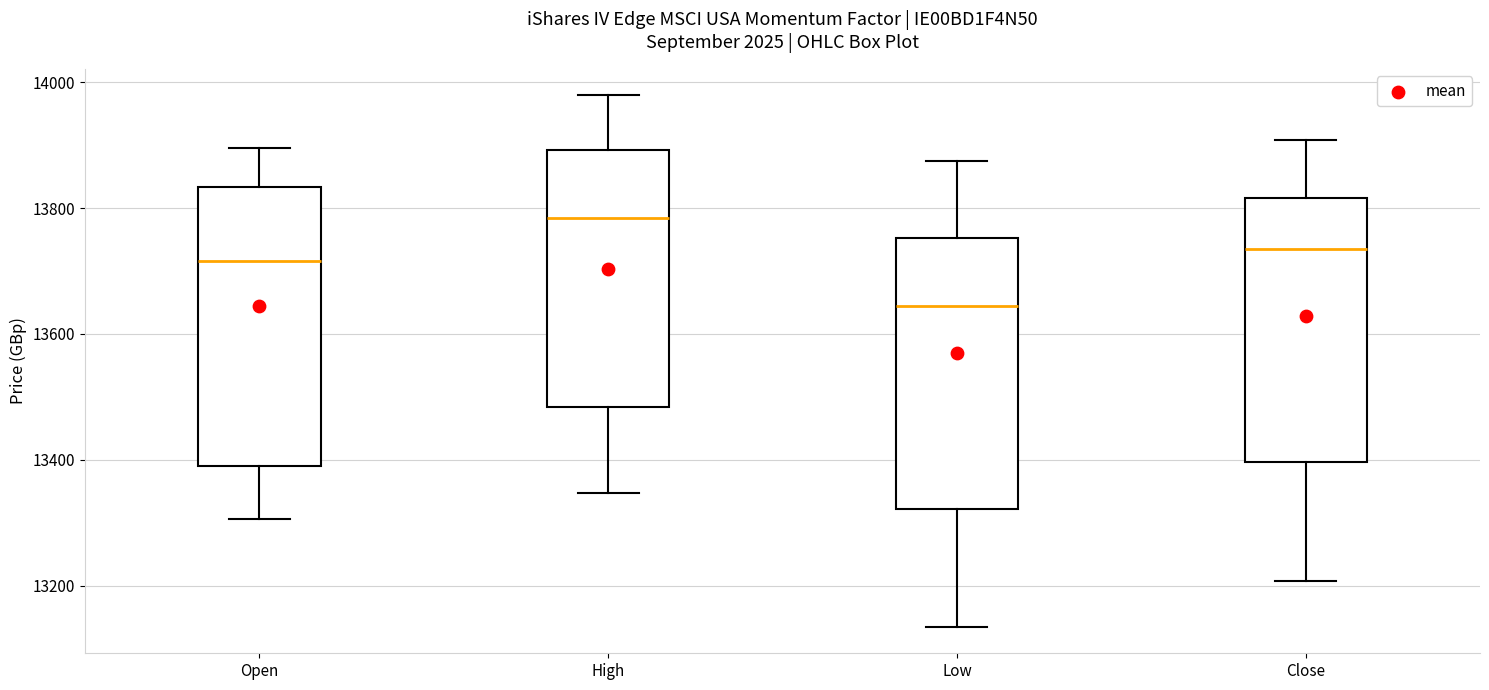

Reading left to right, transcribe this box plot: for each box, give where its median line is, the range the box spans, and where its two whiskers end, as read against the y-axis. The values are not printed on the chart, so give them approximately, as read against the axis.

Open: median 13720, box 13380 to 13840, whiskers 13300 to 13900
High: median 13780, box 13480 to 13900, whiskers 13340 to 13980
Low: median 13640, box 13320 to 13760, whiskers 13140 to 13880
Close: median 13740, box 13400 to 13820, whiskers 13200 to 13900